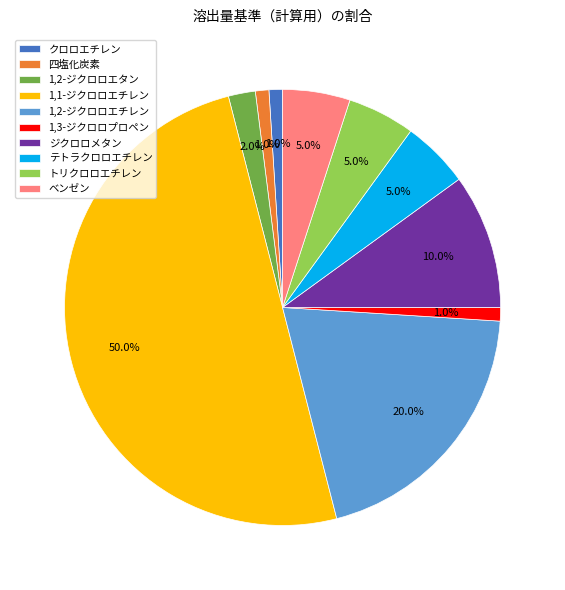

What is the total percentage of 1,1-ジクロロエチレン and 1,3-ジクロロプロペン?

51.0%